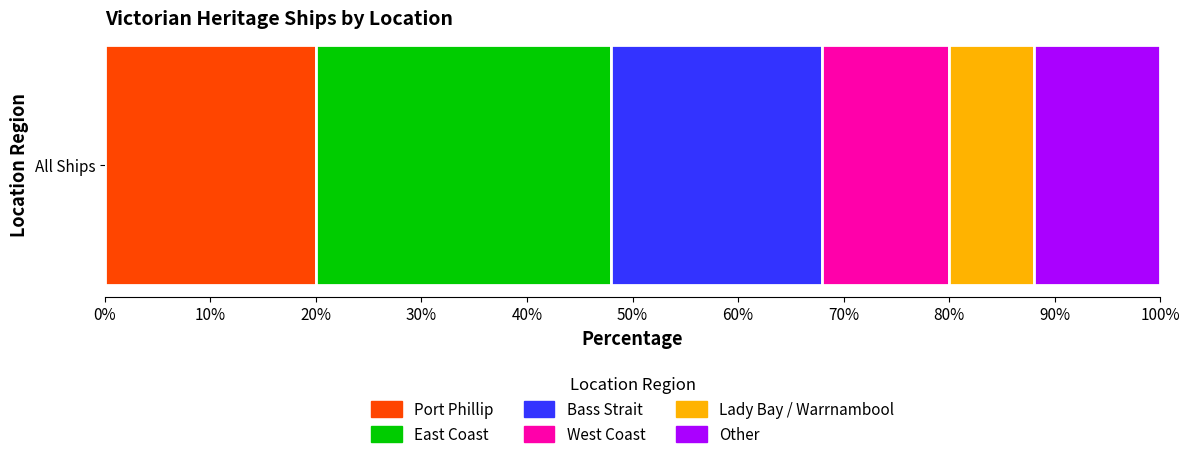

Read the Port Phillip value at All Ships.

20